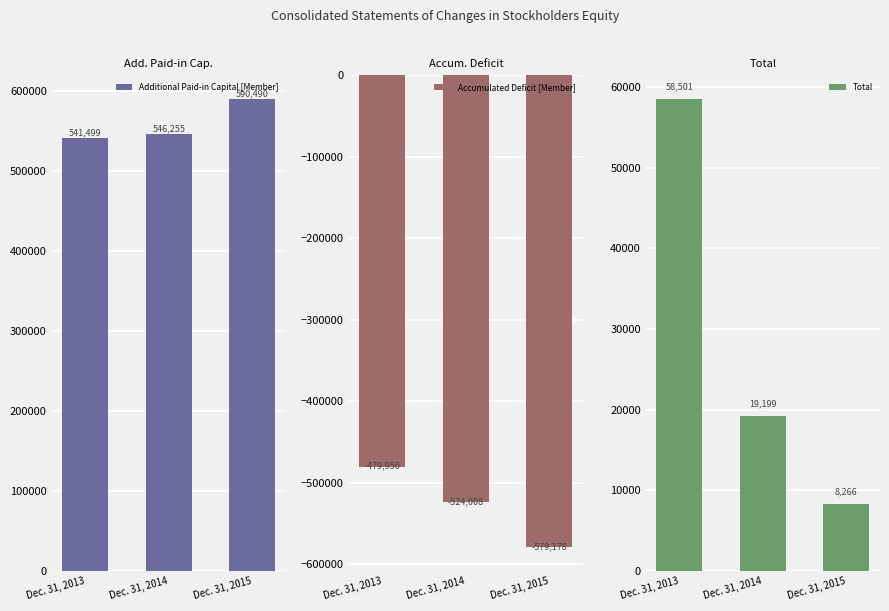

What is the sum of the Total values at Dec. 31, 2015 and Dec. 31, 2014?

27465